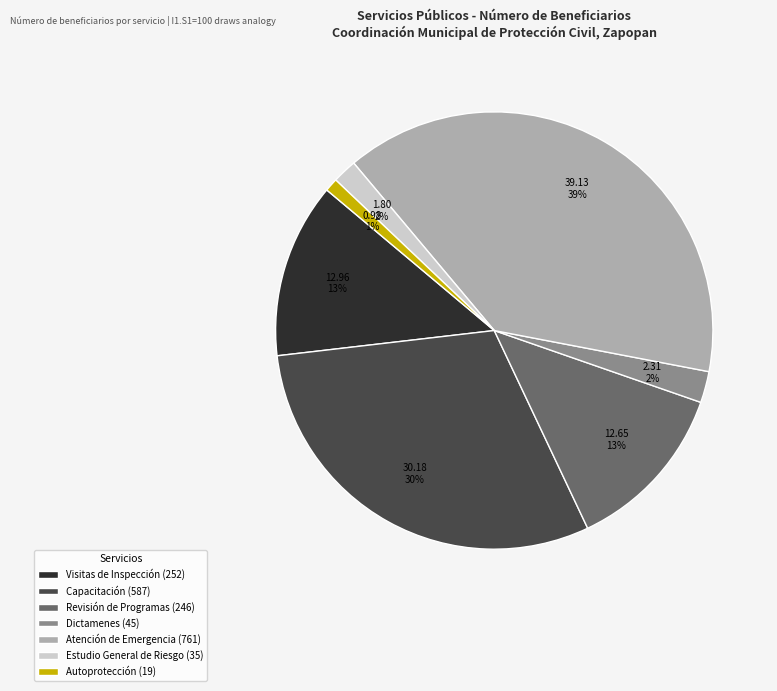

To the nearest percent, what is the average slice percentage?

14%